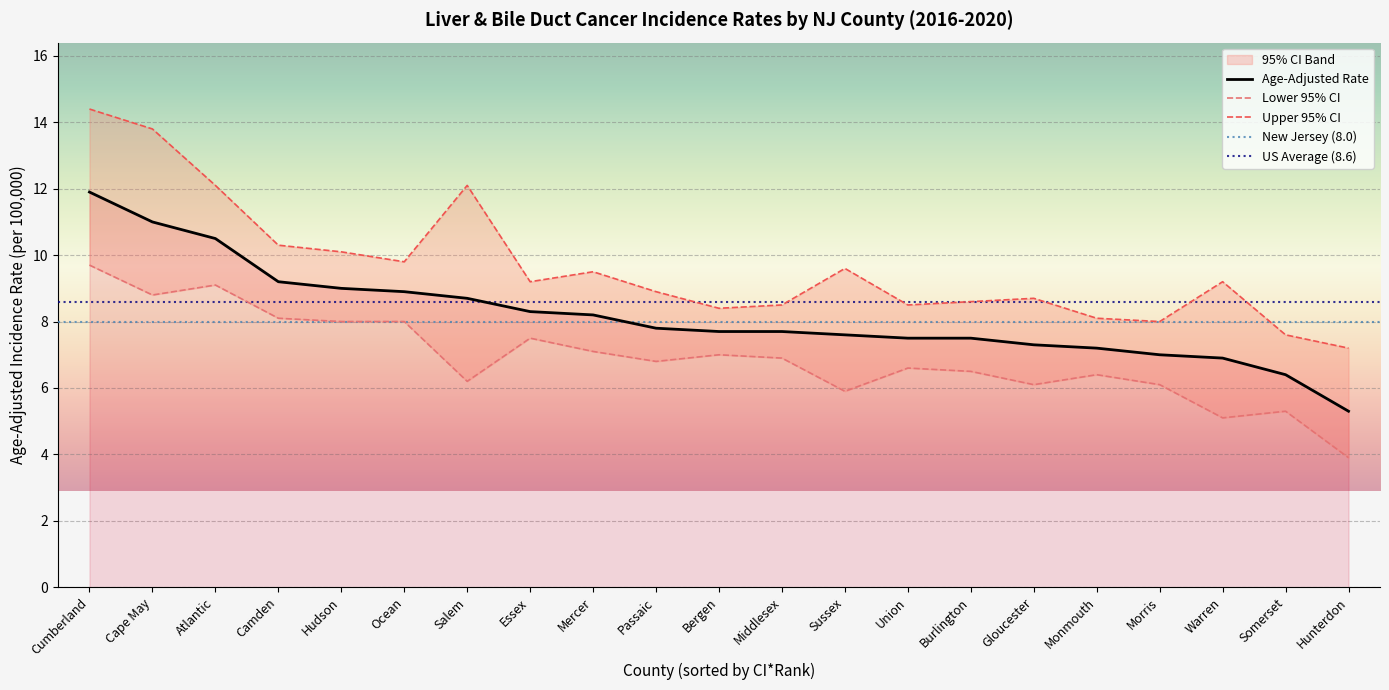

What is the sum of the Lower 95% CI values at Sussex and Hunterdon?

9.8